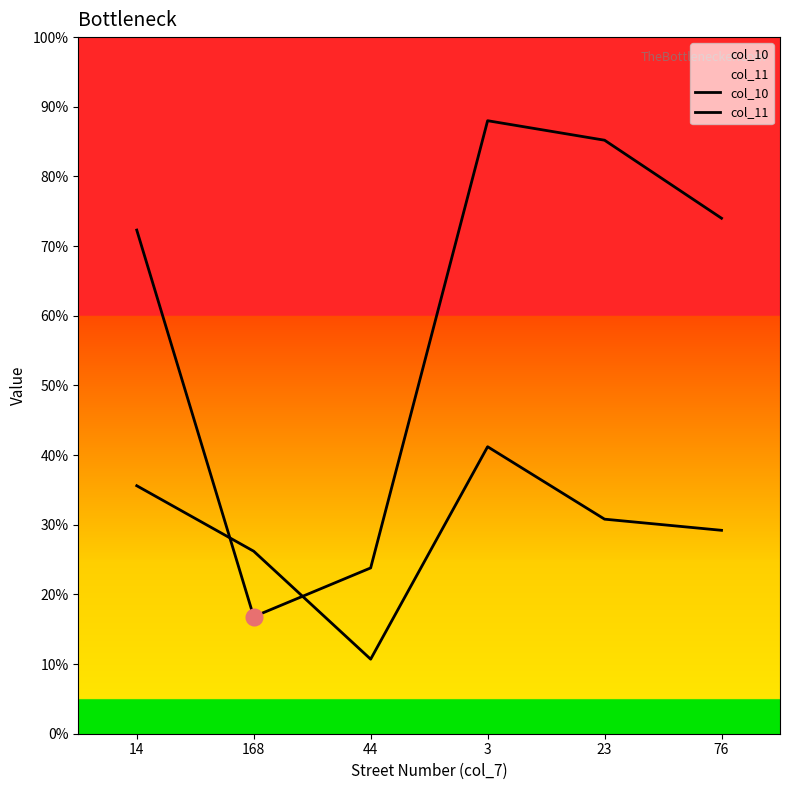

List the series in order of their peak value, lowest first.

col_11, col_10